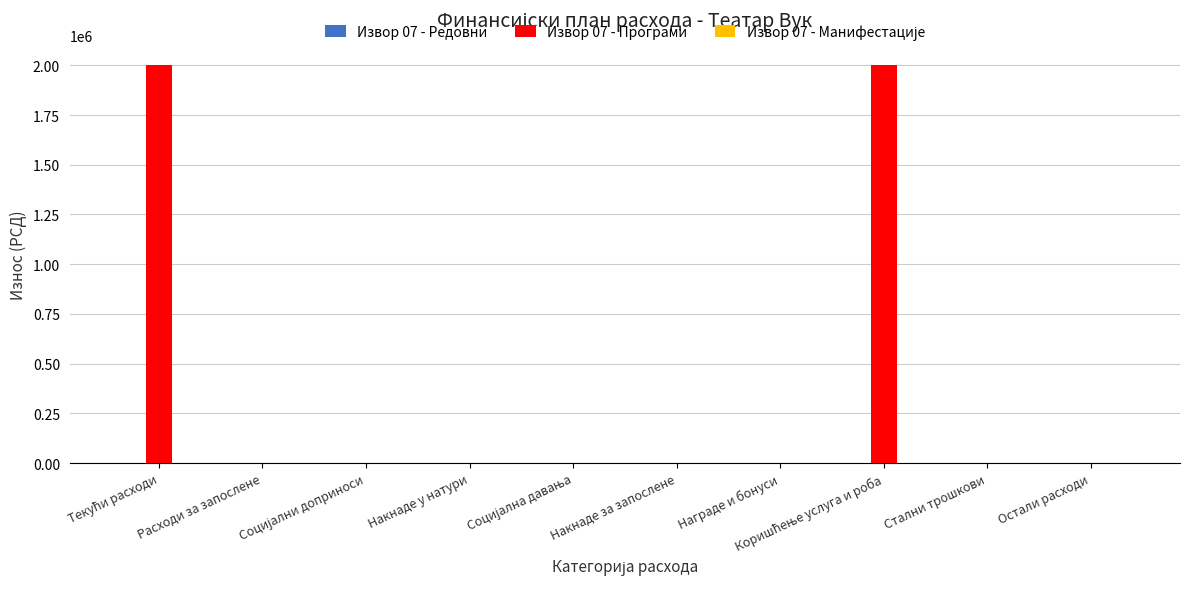

What is the sum of all values?

4000000